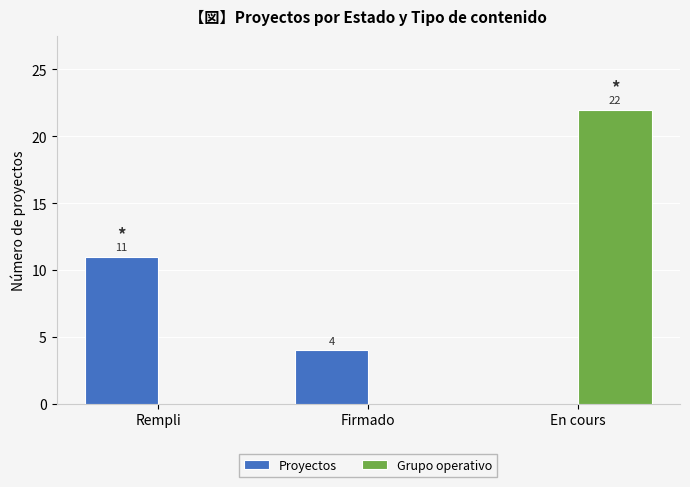

What is the sum of the Proyectos values at En cours and Firmado?

4